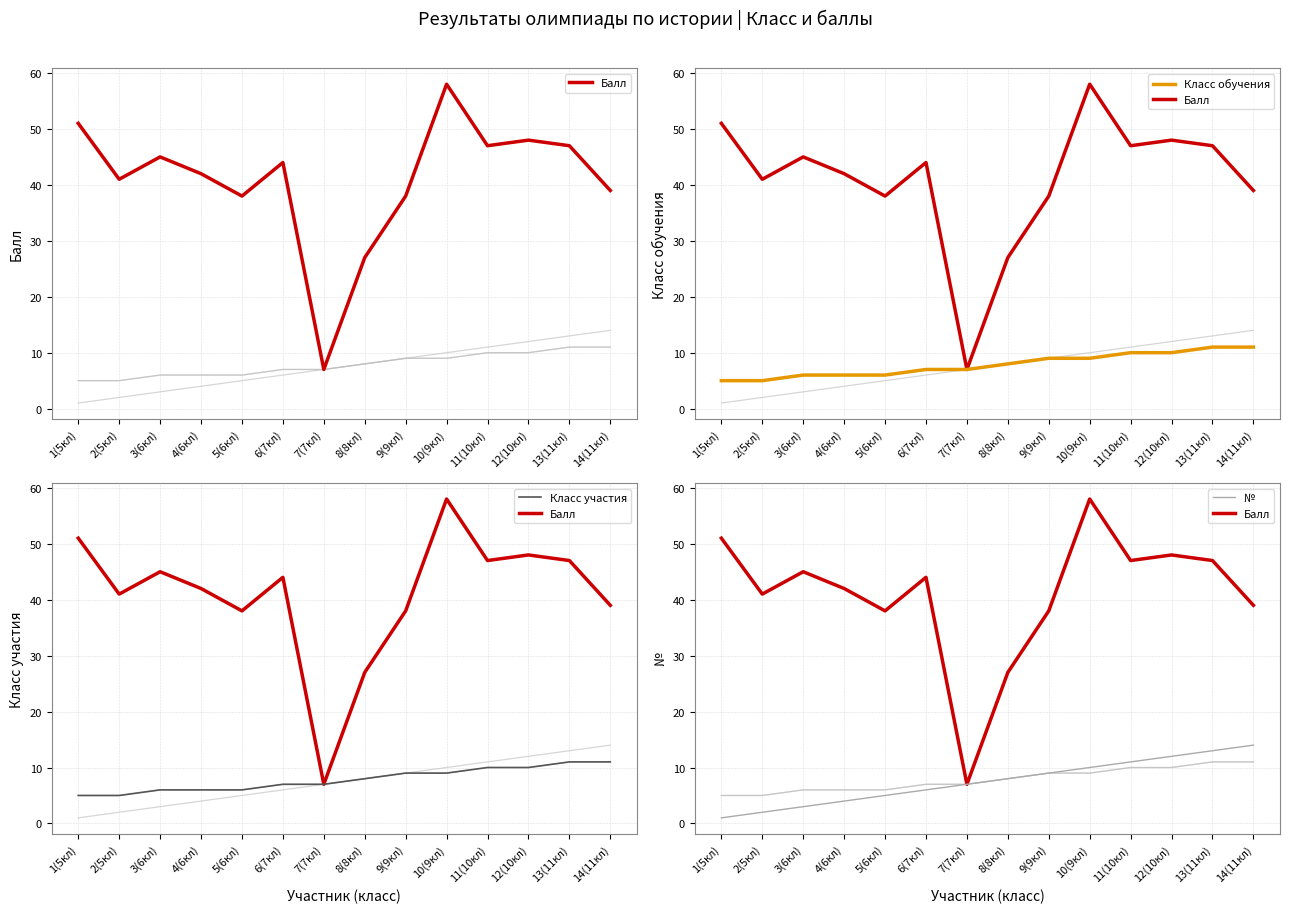

True or false: Класс обучения has a value of 9 at 9(9кл).

True